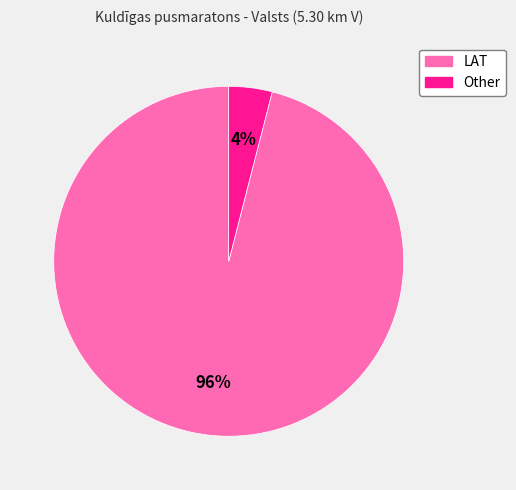

What is the ratio of the value at LAT to the value at Other?

24.0